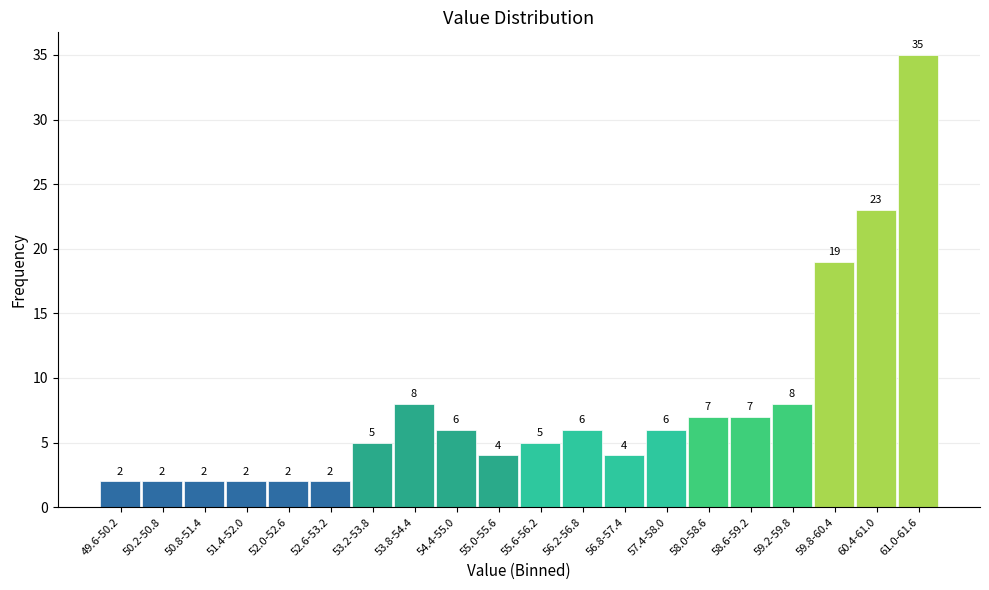

Reading left to right, extract all data points from this chart.

49.6-50.2=2	50.2-50.8=2	50.8-51.4=2	51.4-52.0=2	52.0-52.6=2	52.6-53.2=2	53.2-53.8=5	53.8-54.4=8	54.4-55.0=6	55.0-55.6=4	55.6-56.2=5	56.2-56.8=6	56.8-57.4=4	57.4-58.0=6	58.0-58.6=7	58.6-59.2=7	59.2-59.8=8	59.8-60.4=19	60.4-61.0=23	61.0-61.6=35